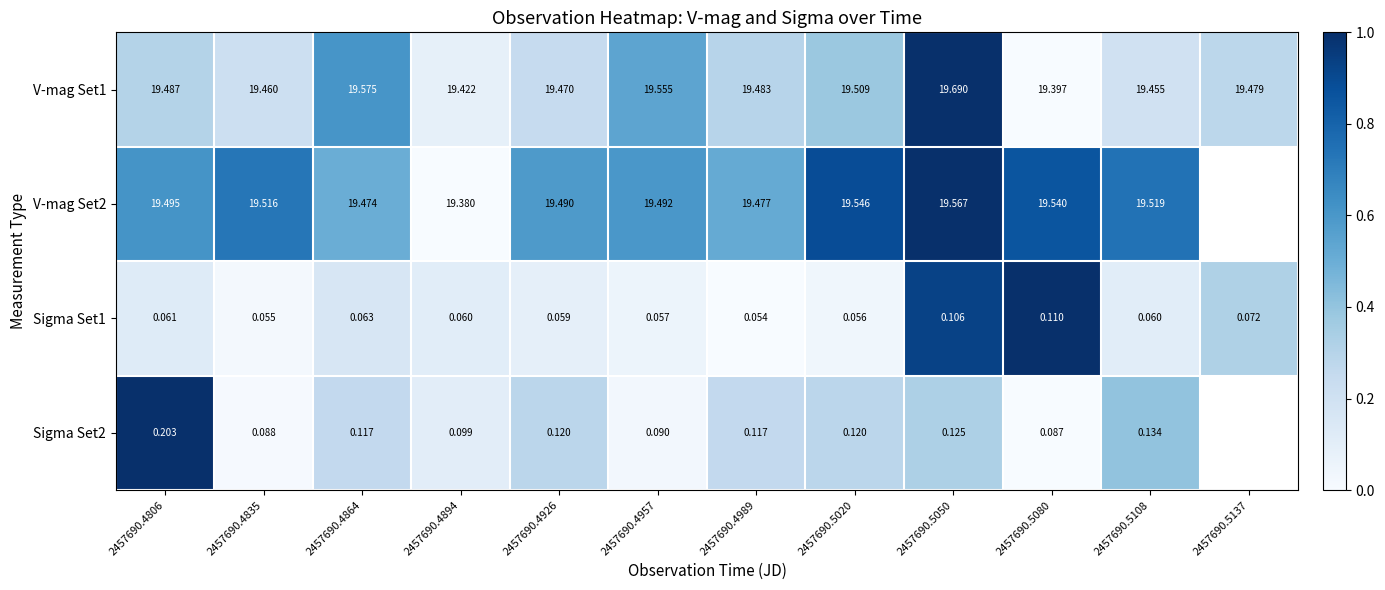

Rank the categories by V-mag Set1 value from lowest to highest.

2457690.5080, 2457690.4894, 2457690.5108, 2457690.4835, 2457690.4926, 2457690.5137, 2457690.4989, 2457690.4806, 2457690.5020, 2457690.4957, 2457690.4864, 2457690.5050